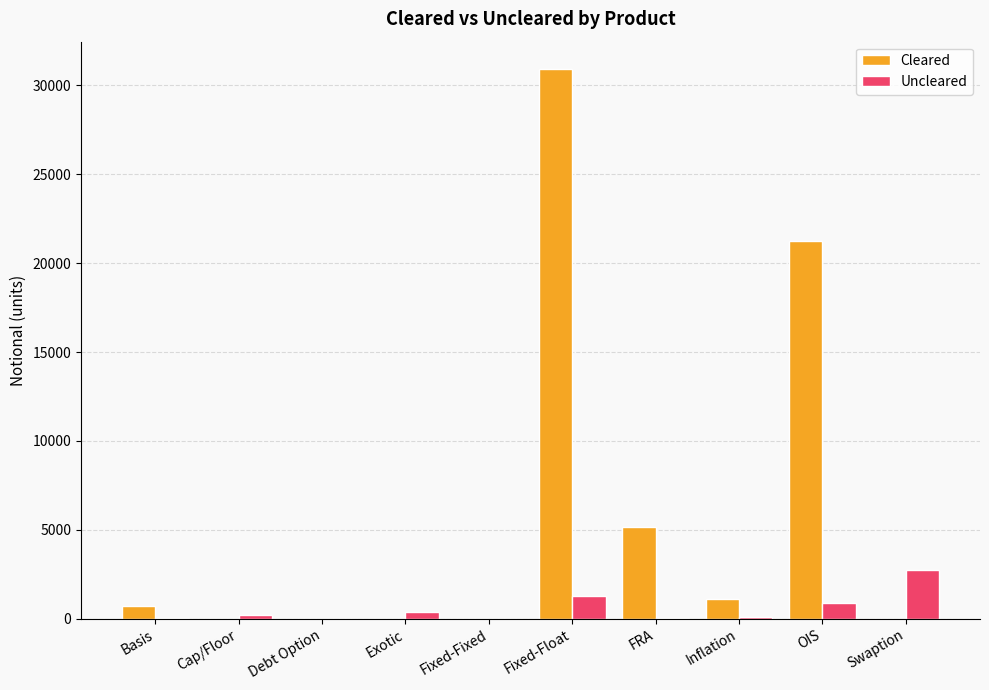

At which category does the chart reach its peak across all series?

Fixed-Float